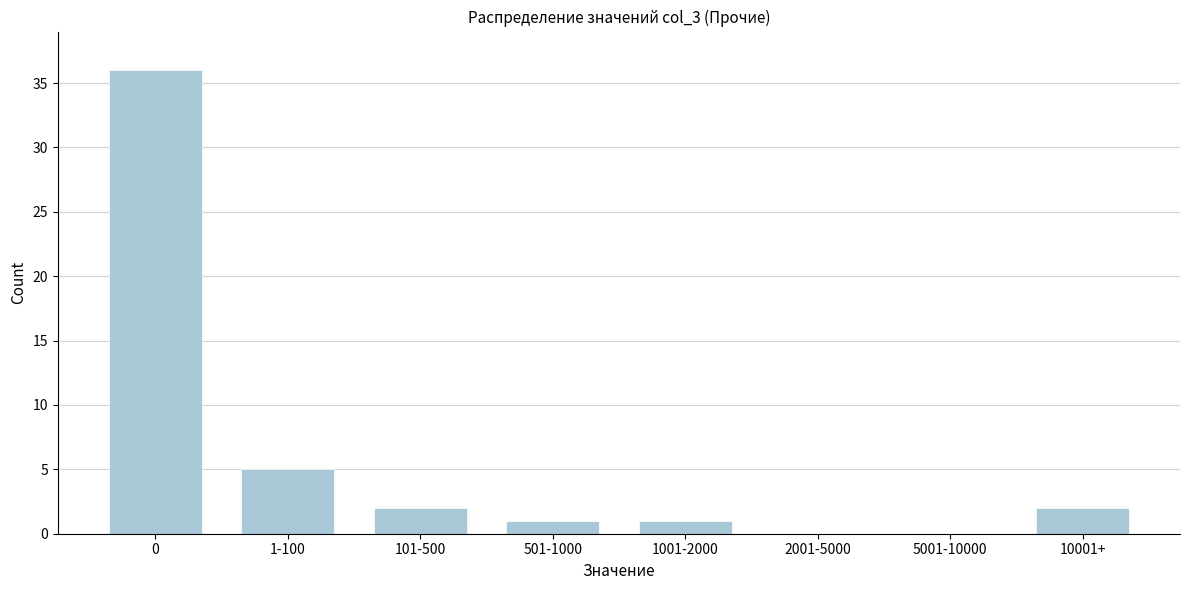

Reading left to right, what are all the values shown in this chart?

0=36	1-100=5	101-500=2	501-1000=1	1001-2000=1	2001-5000=0	5001-10000=0	10001+=2